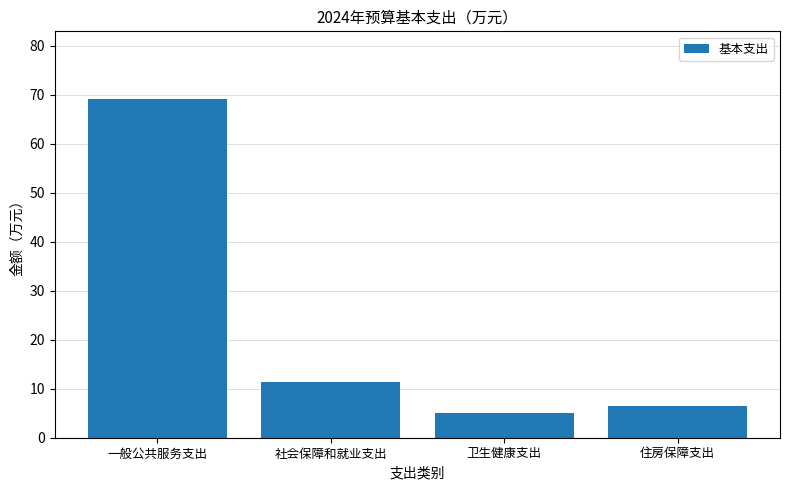

Rank the categories by value from highest to lowest.

一般公共服务支出, 社会保障和就业支出, 住房保障支出, 卫生健康支出